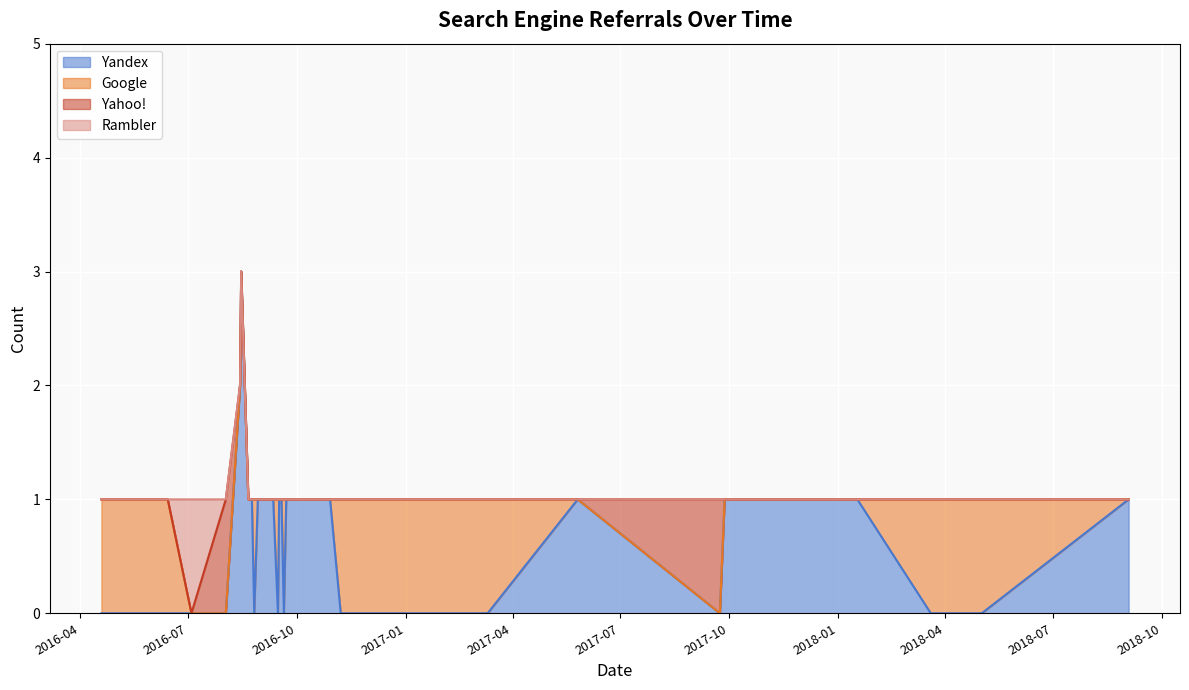

How many Rambler values are between 0 and 1?

37